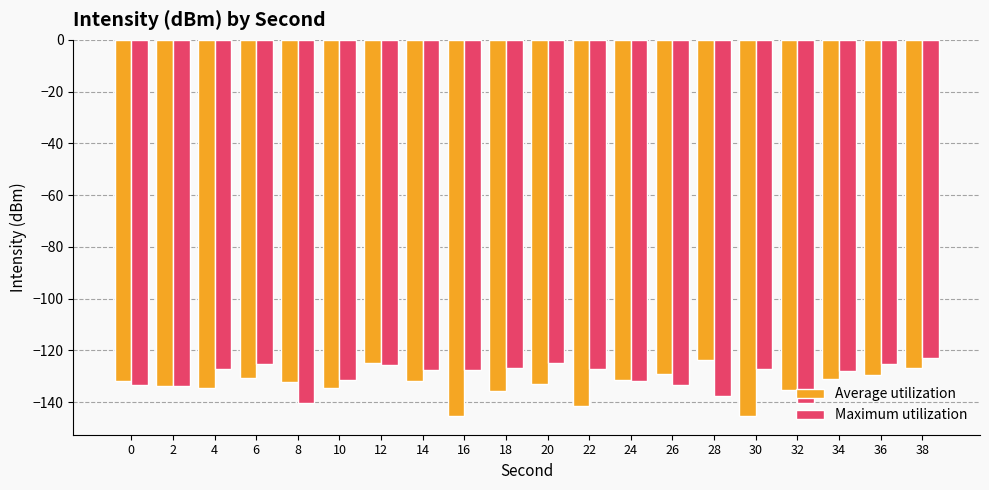

What is the difference between the maximum and minimum values in the Average utilization series?

21.7